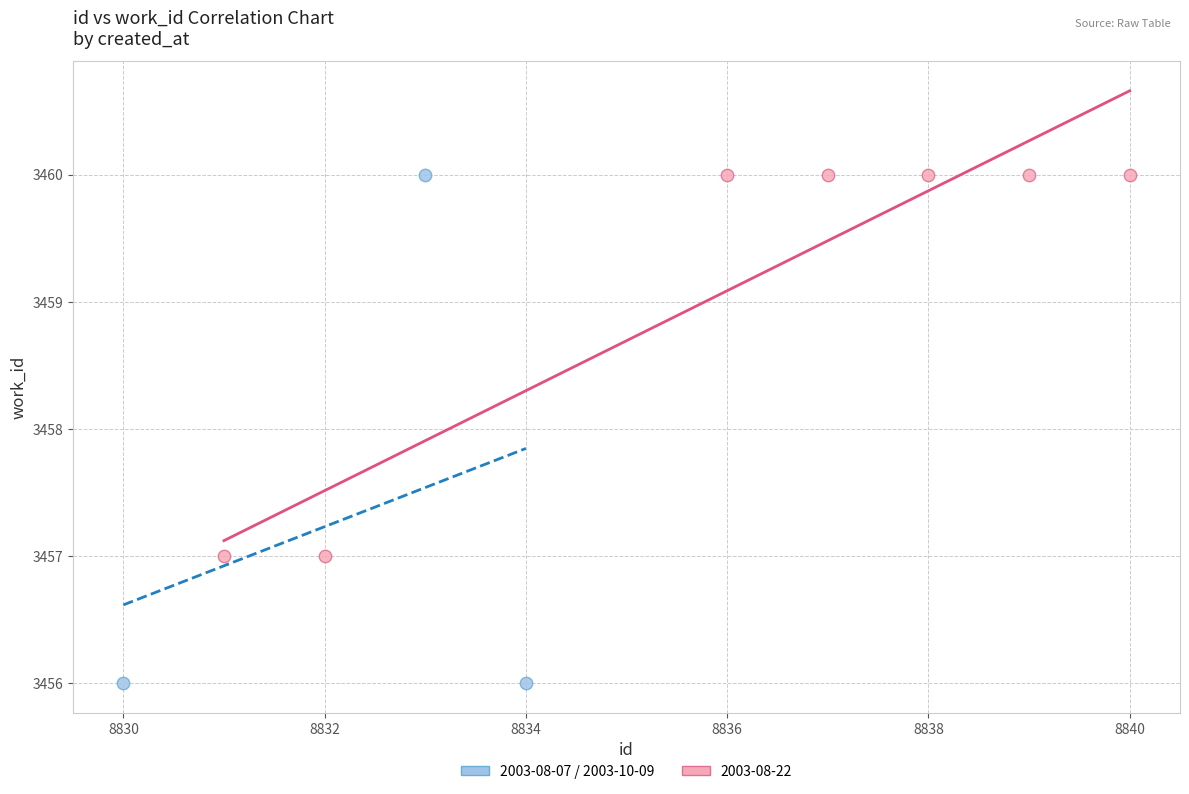

Which series reaches the minimum Y coordinate?

2003-08-07 / 2003-10-09